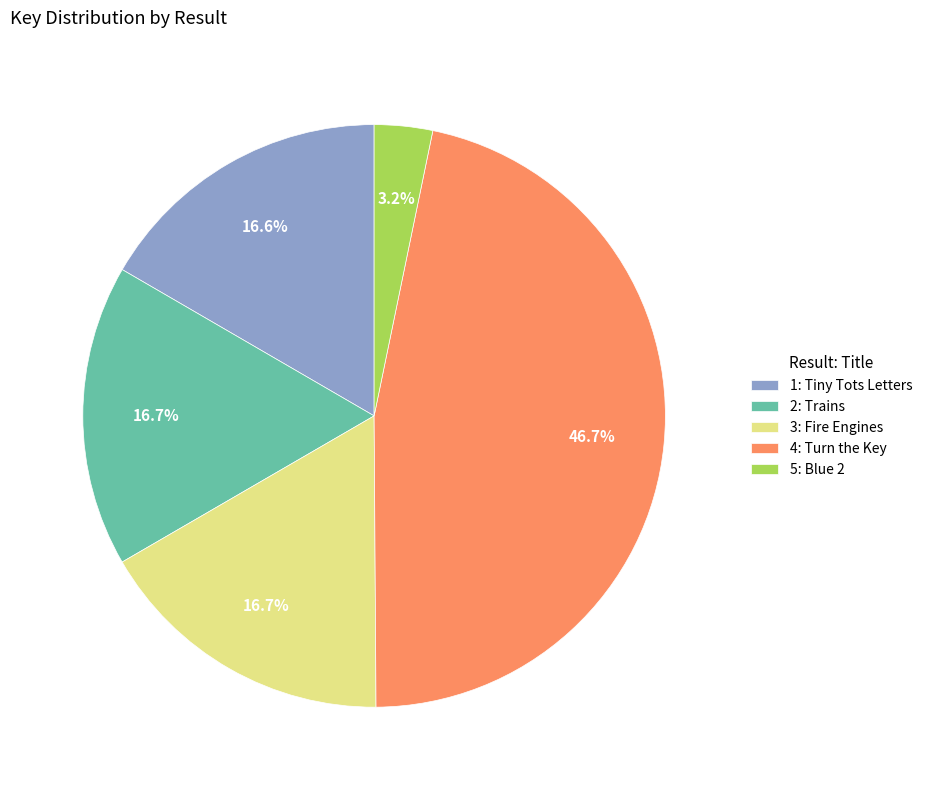

Count the number of slices in the pie.

5